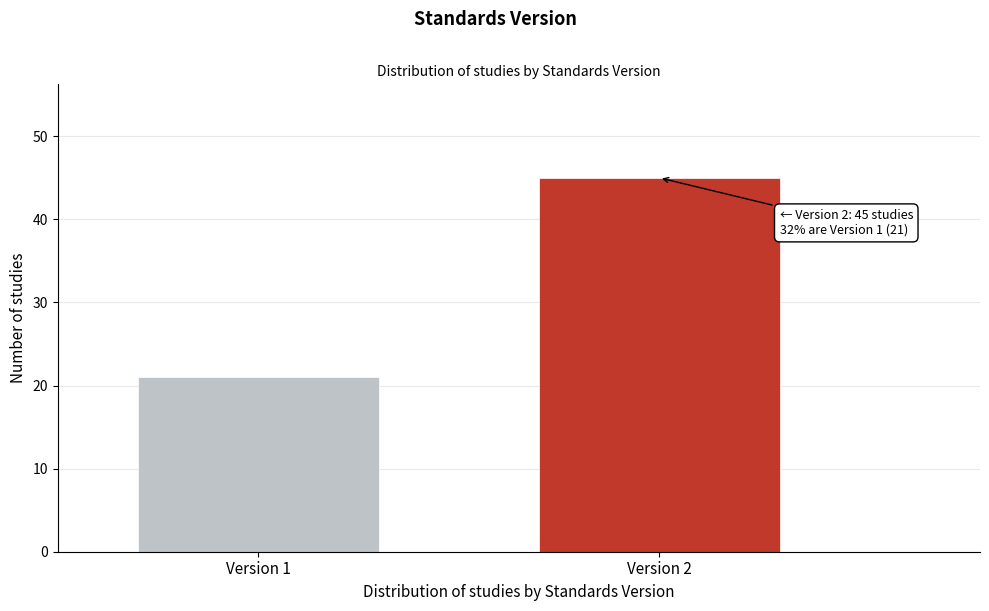

Reading left to right, extract all data points from this chart.

Version 1=21	Version 2=45